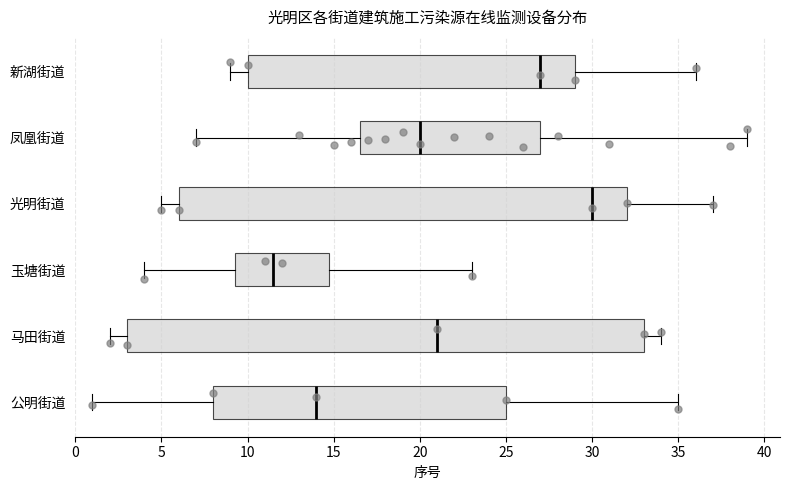

Comparing the boxes themselves (not the whiskers), which one is the widest?

马田街道